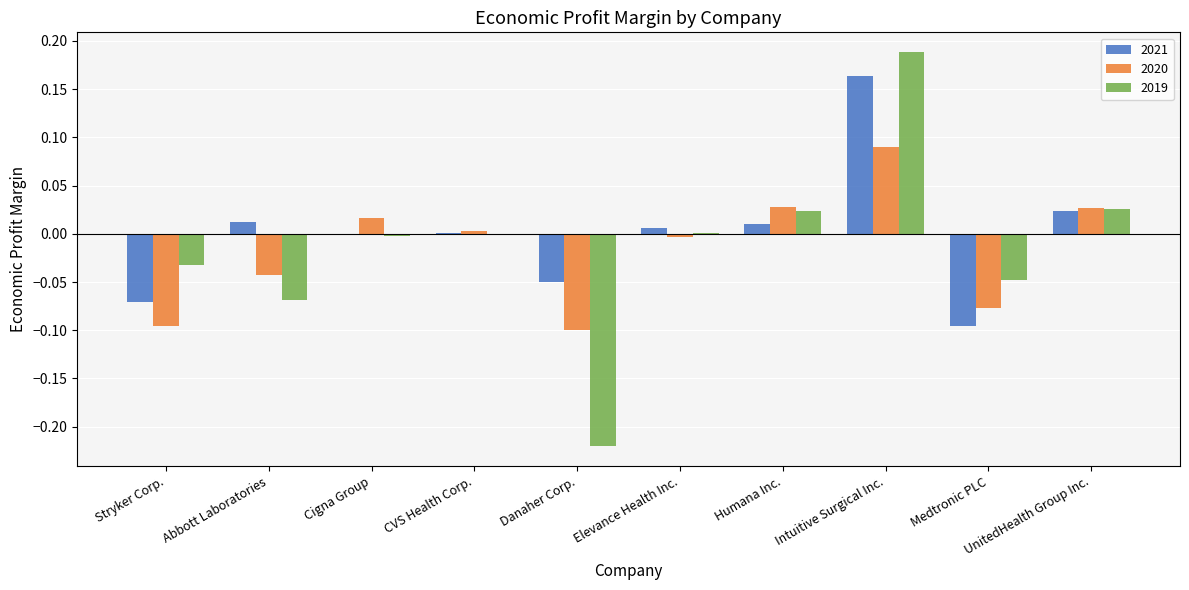

How many data points in 2020 are above 0?

5